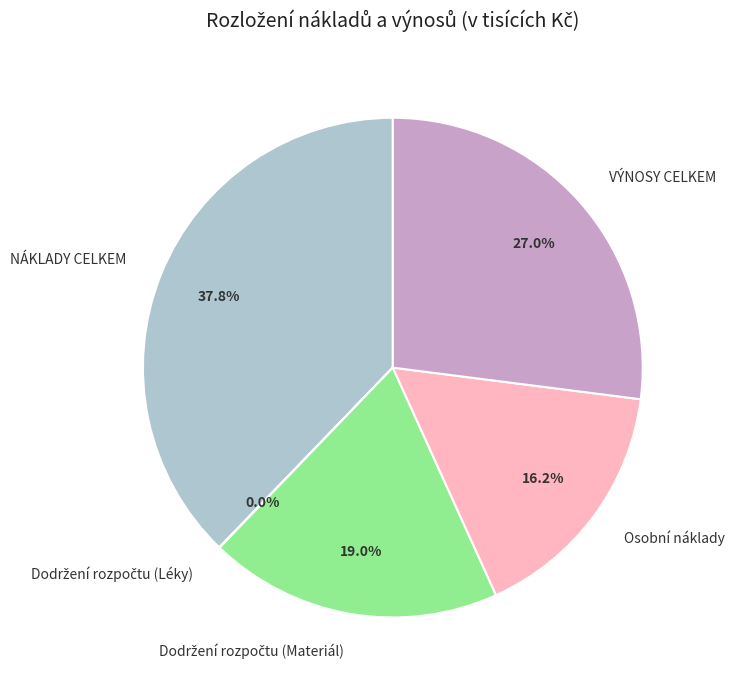

Approximately how many times larger is the value at NÁKLADY CELKEM compared to Osobní náklady?

2.3